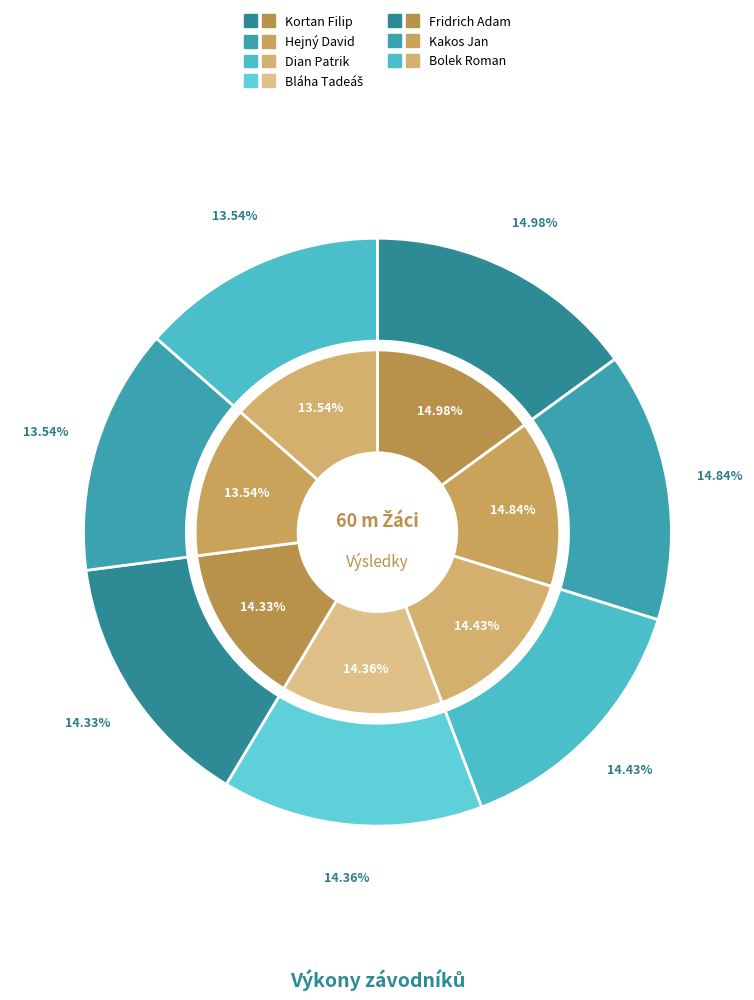

To the nearest percent, what is the difference between the largest and smallest slice percentages?

1%